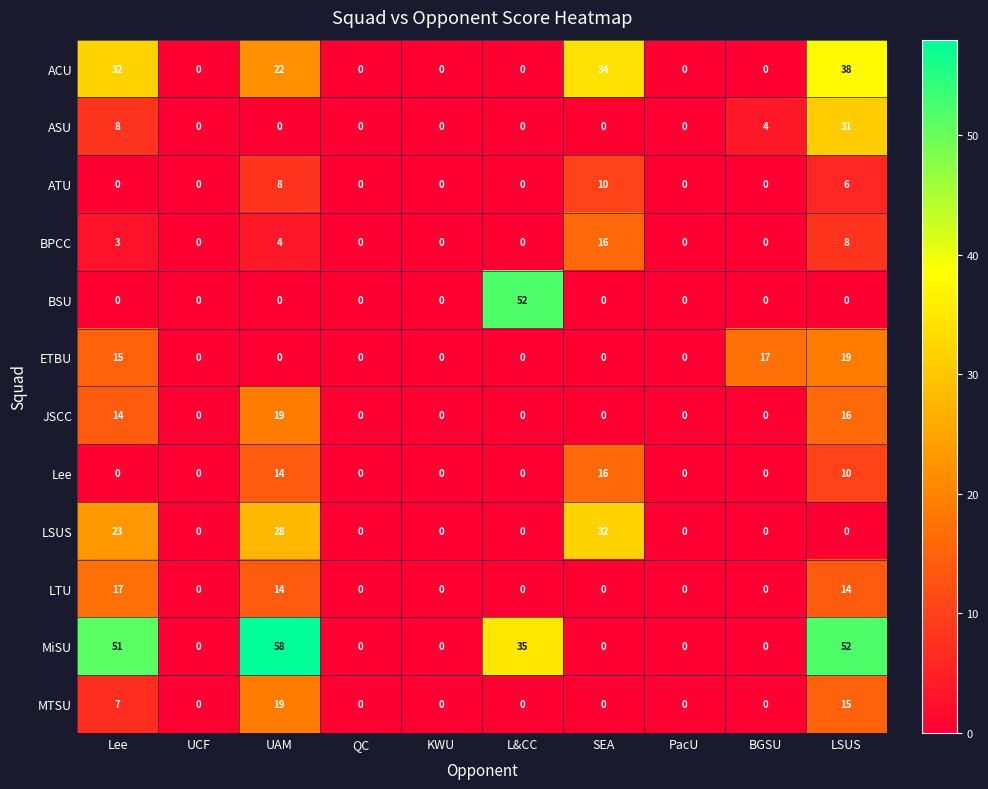

True or false: BPCC has a value of -7 at KWU.

False